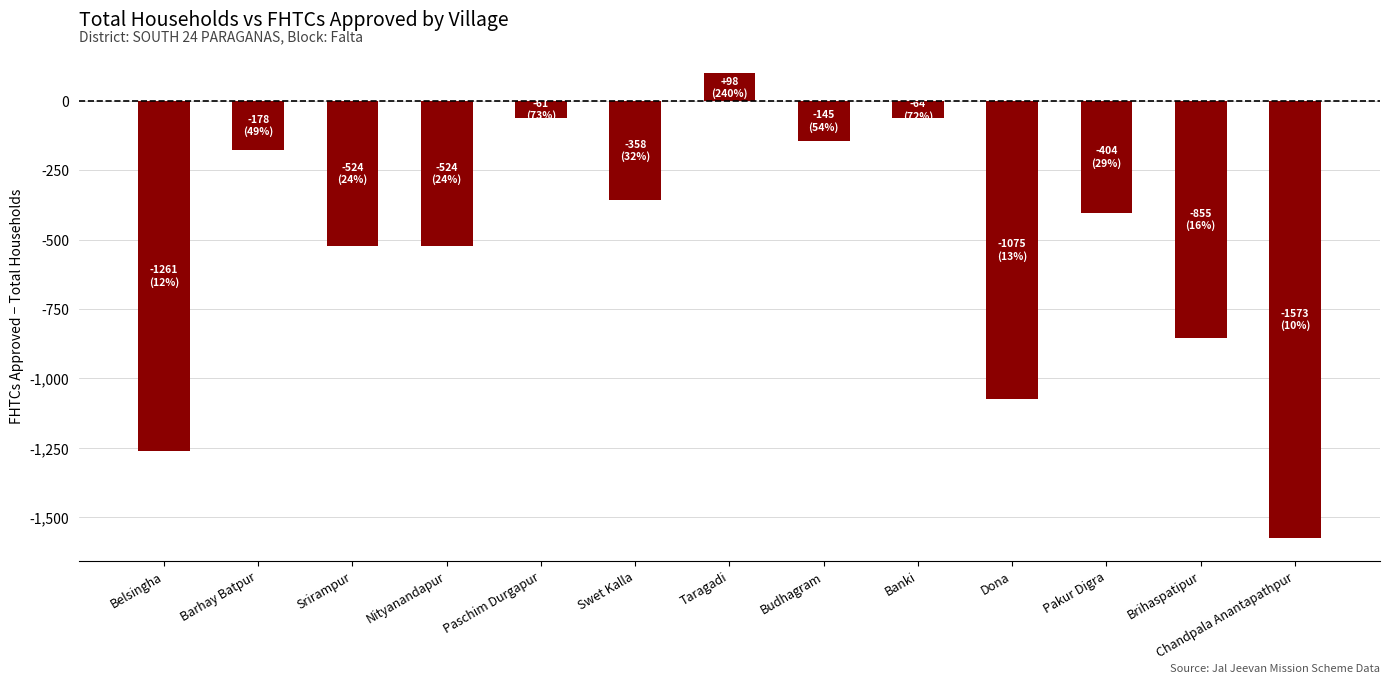

At which category does the chart reach its peak across all series?

Taragadi